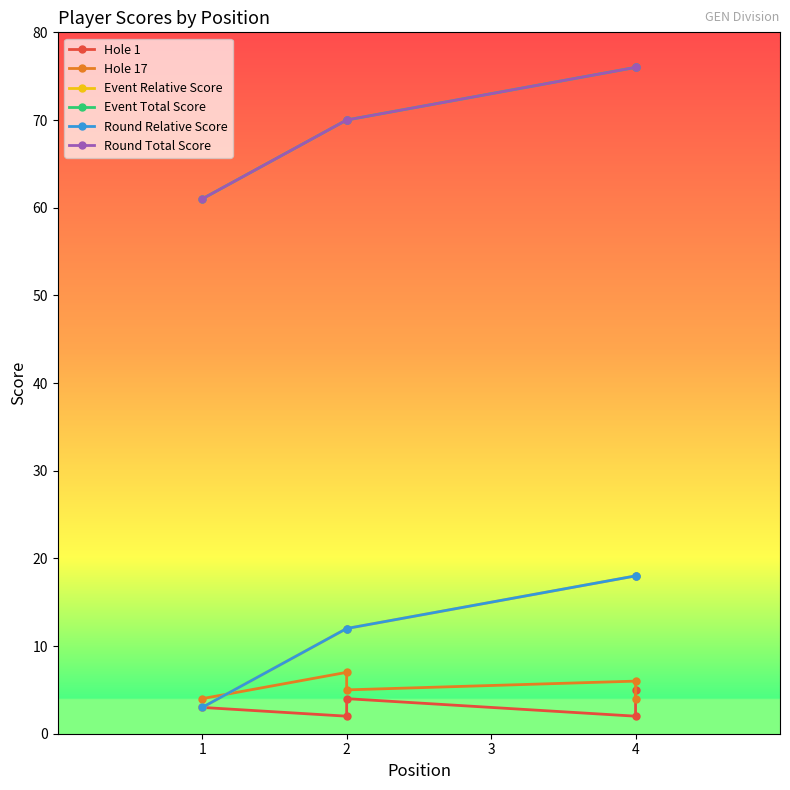

Is it true that Round Relative Score equals 3 at 1?

True